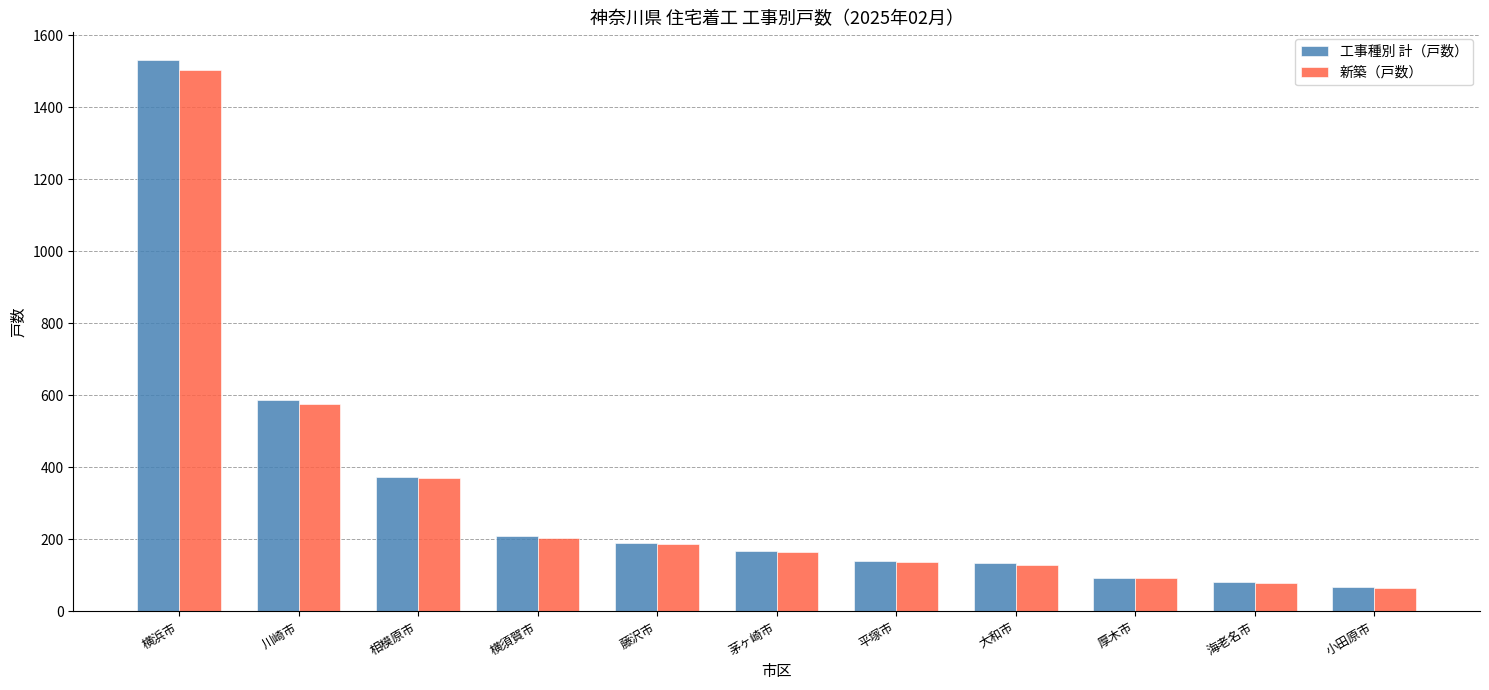

True or false: 工事種別 計（戸数） has a value of 75 at 大和市.

False